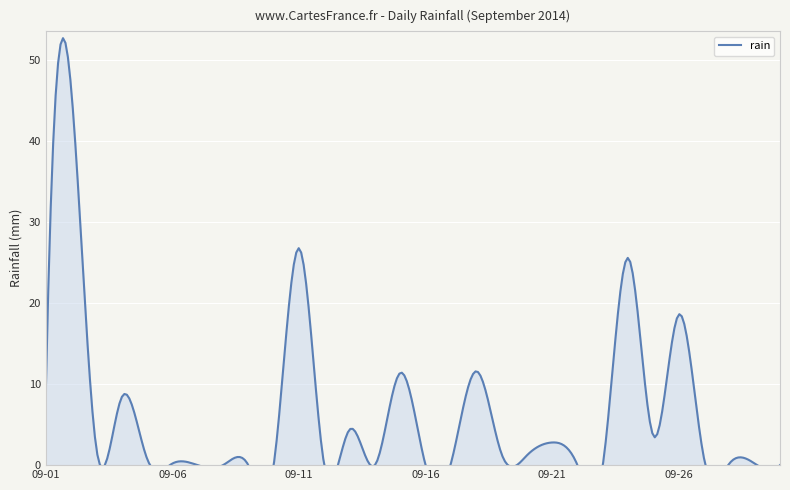

Reading left to right, extract all data points from this chart.

9.0	46.6	2.0	8.4	0.8	0.2	0.0	0.0	0.0	0.0	26.8	0.0	4.4	0.0	11.4	0.0	0.2	11.6	1.4	1.2	2.8	0.0	0.0	25.6	3.6	18.6	0.8	0.2	0.2	0.0